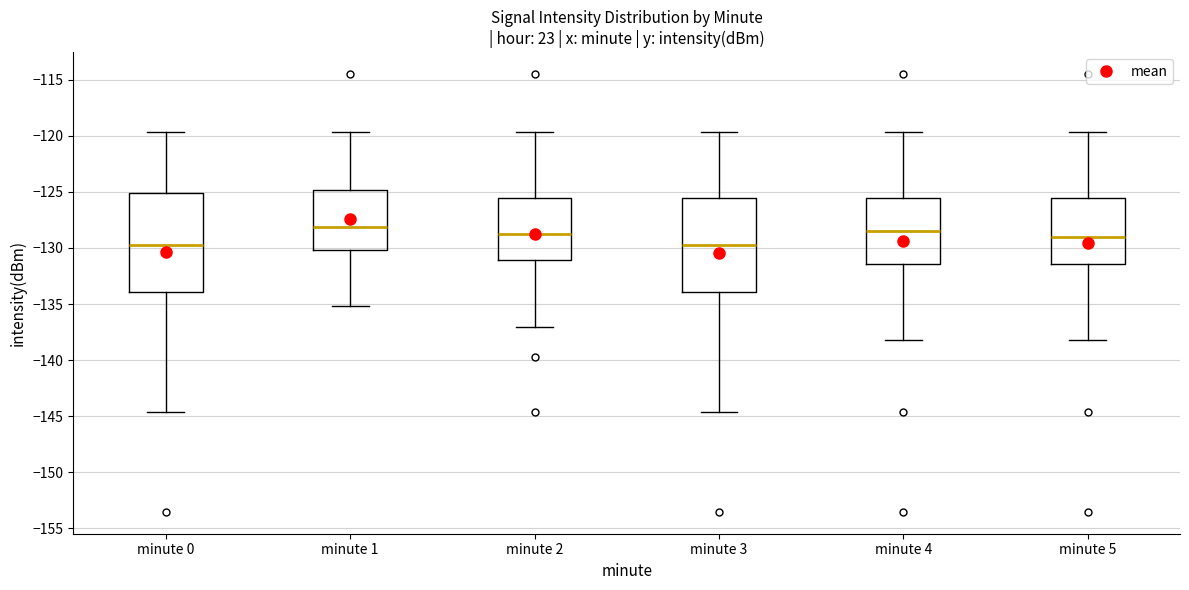

Reading left to right, read every box against the y-axis: the position of its median line, the range the box covers, and the ends of its whiskers. The values are not printed on the chart, so give them approximately, as read against the axis.

minute 0: median -129.5, box -134.0 to -125.0, whiskers -144.5 to -119.5
minute 1: median -128.0, box -130.0 to -125.0, whiskers -135.0 to -119.5
minute 2: median -129.0, box -131.0 to -125.5, whiskers -137.0 to -119.5
minute 3: median -129.5, box -134.0 to -125.5, whiskers -144.5 to -119.5
minute 4: median -128.5, box -131.5 to -125.5, whiskers -138.0 to -119.5
minute 5: median -129.0, box -131.5 to -125.5, whiskers -138.0 to -119.5